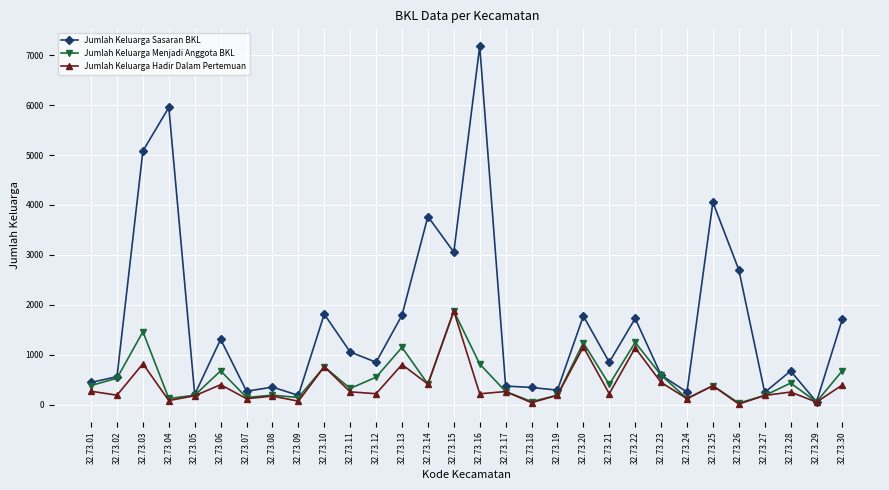

How many data points does each series have?

30